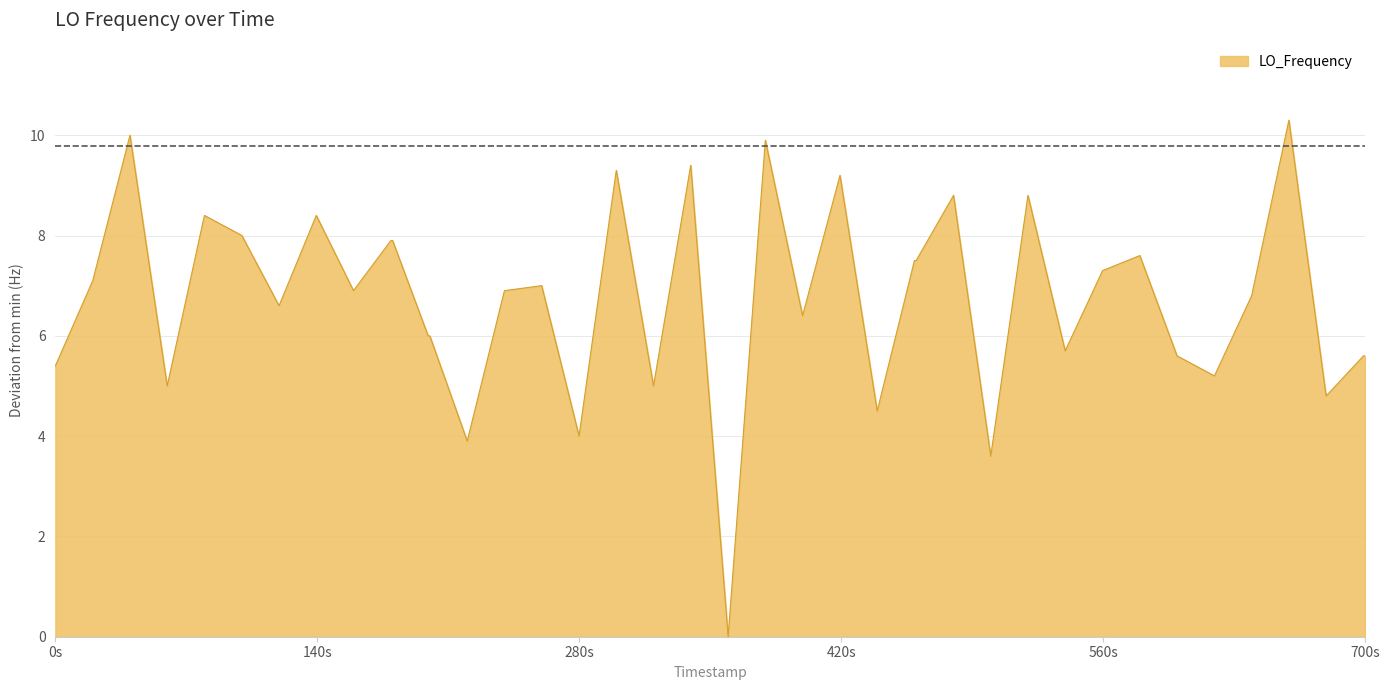

What is the difference between the maximum and minimum values?

10.3